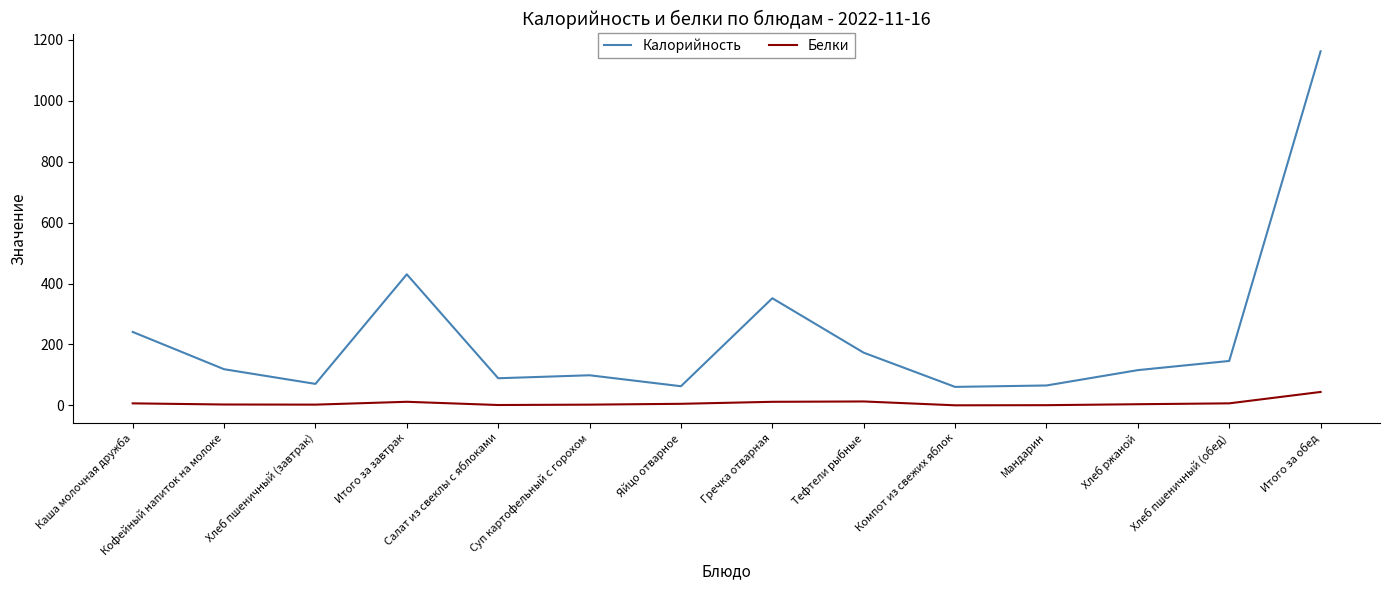

Rank the series by their average value, from lowest to highest.

Белки, Калорийность